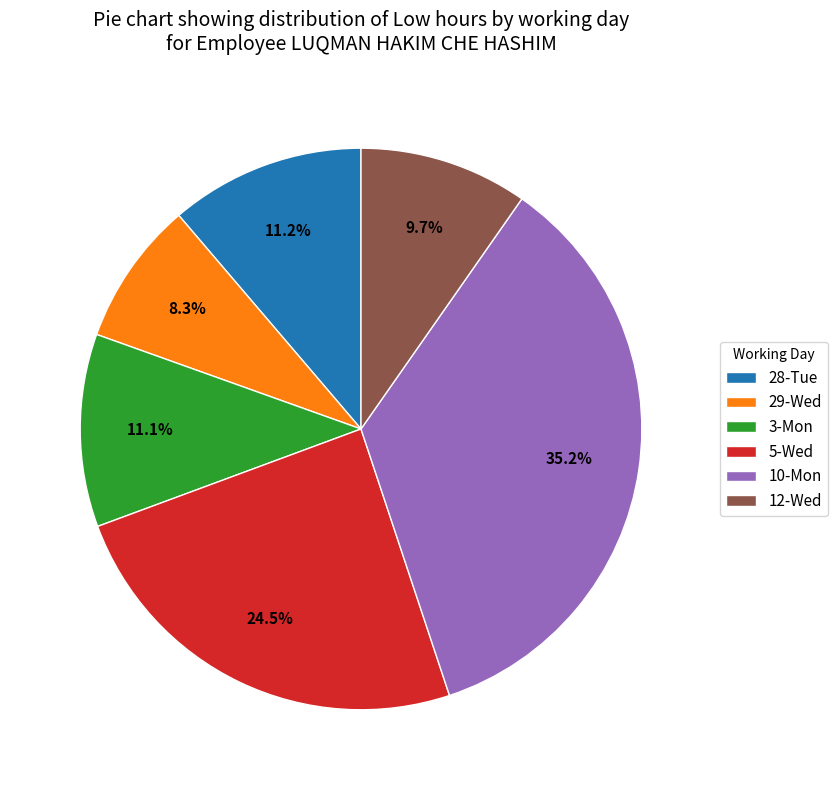

Is there a majority slice in this chart?

No